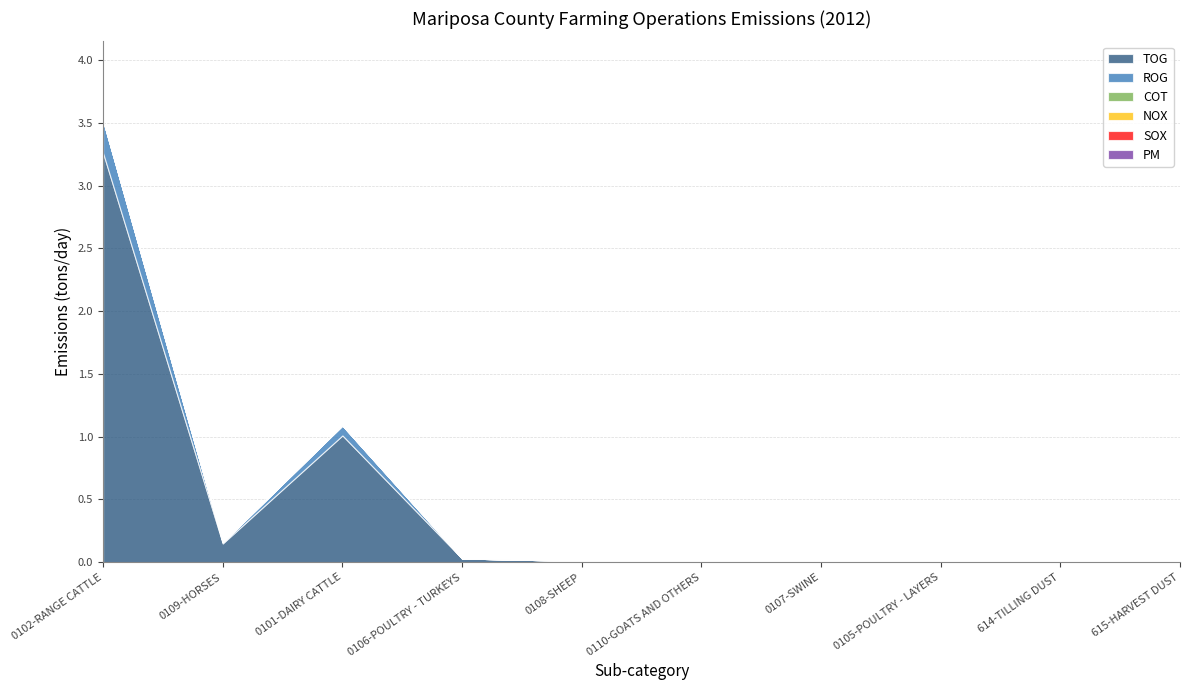

Which has a higher value, 0106-POULTRY - TURKEYS or 0105-POULTRY - LAYERS?

0106-POULTRY - TURKEYS